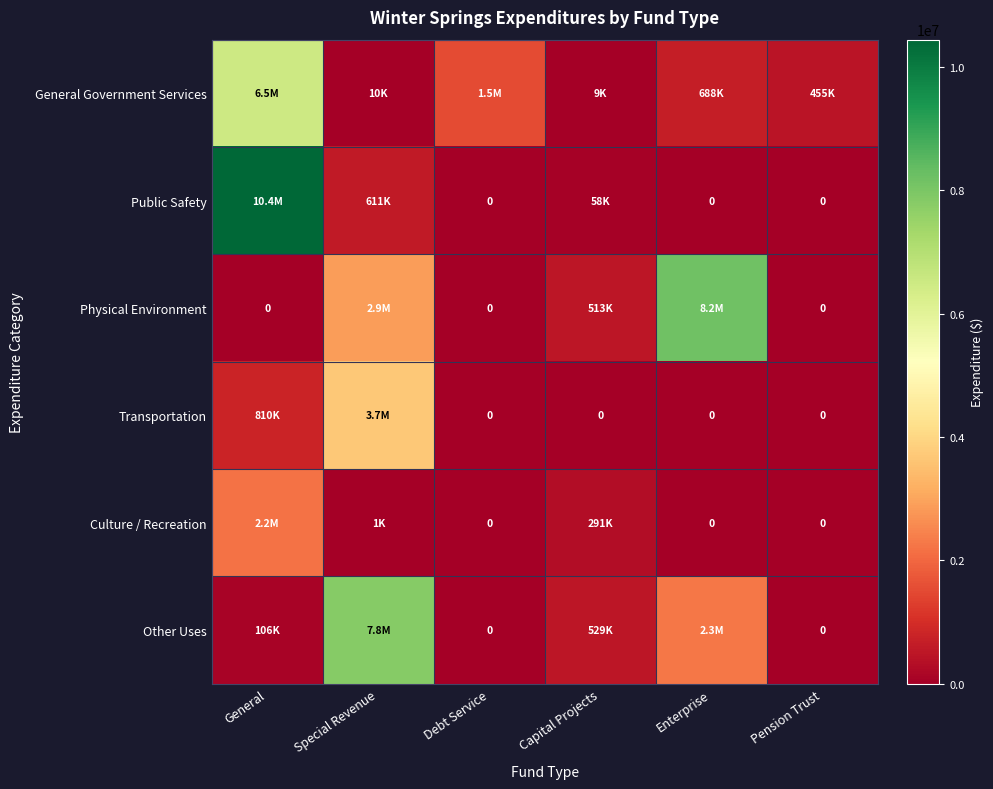

Count the Transportation values in the range 0 to 810466.

5